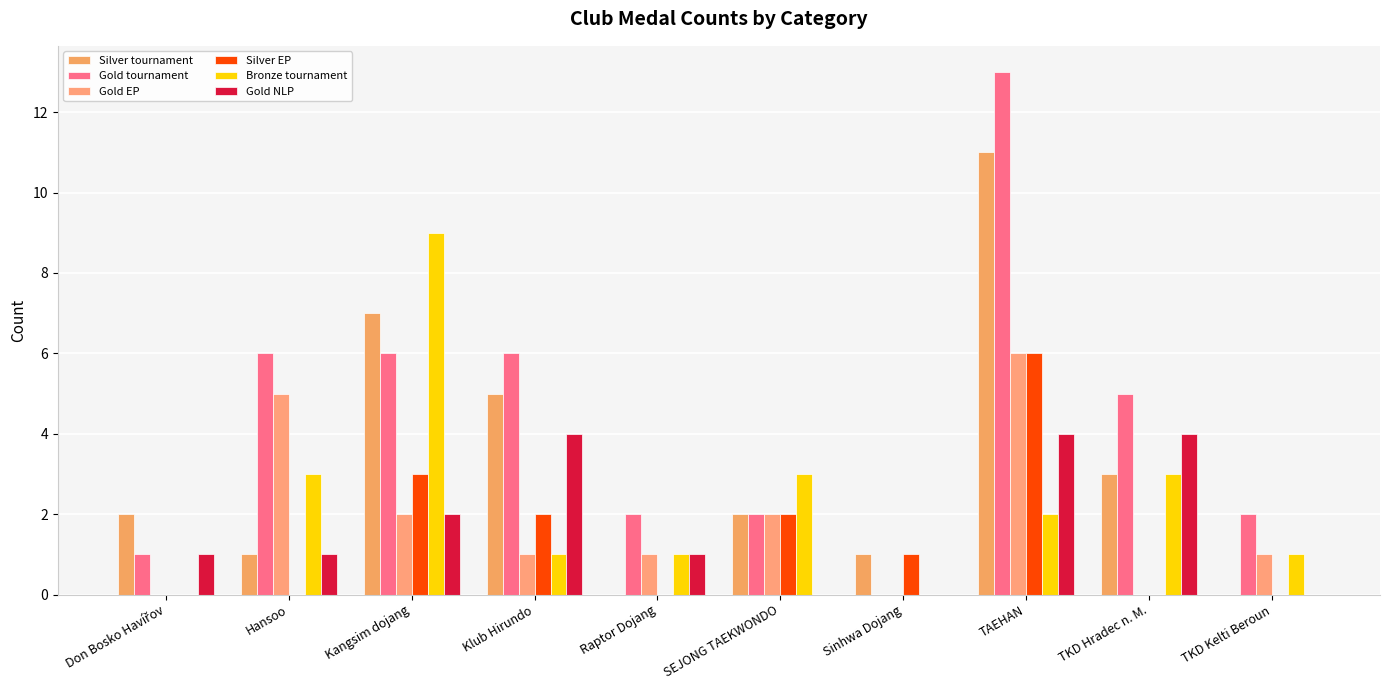

At Don Bosko Havířov, list the series in order from largest to smallest.

Silver tournament, Gold tournament, Gold NLP, Gold EP, Silver EP, Bronze tournament